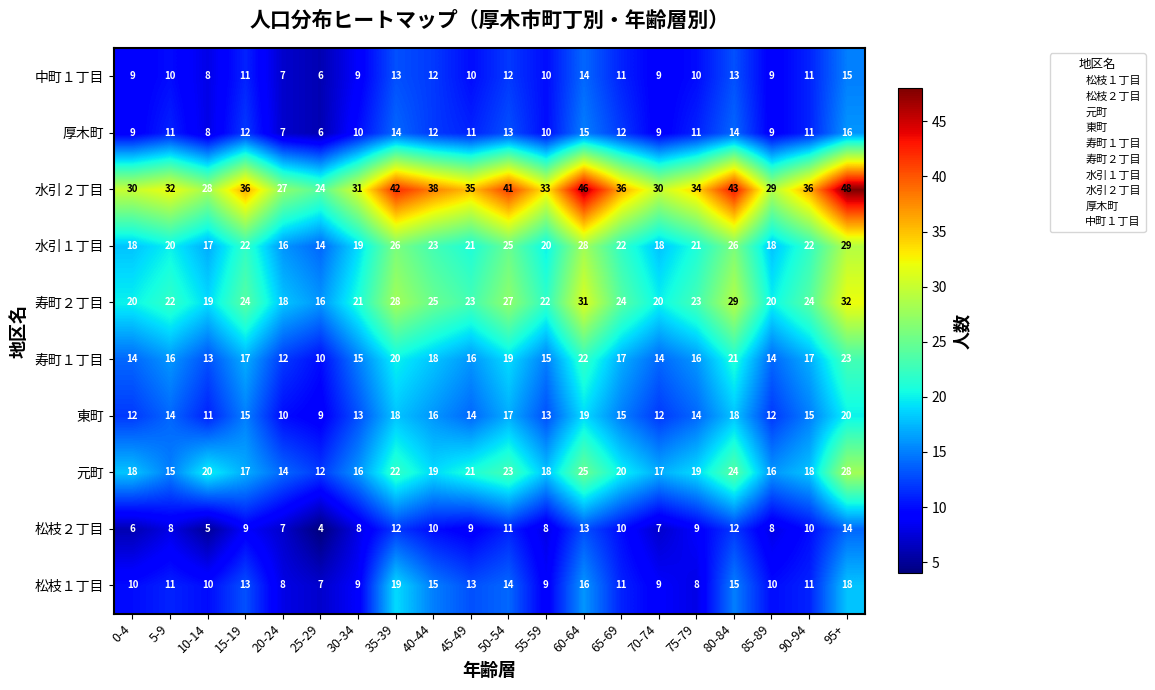

What is the sum of all 寿町２丁目 values?

468